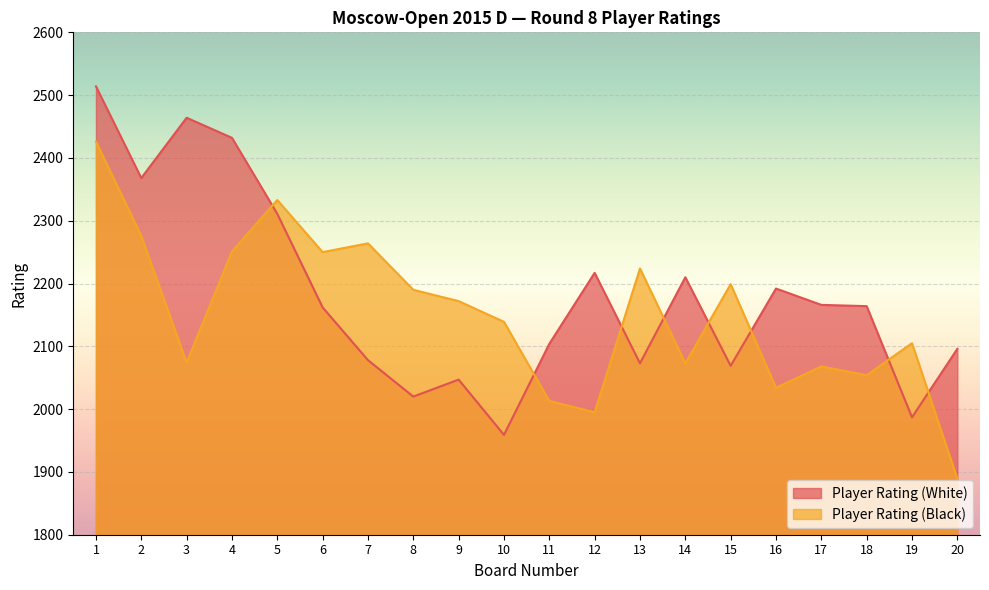

The Player Rating (Black) series shows 2892 at 16. True or false?

False